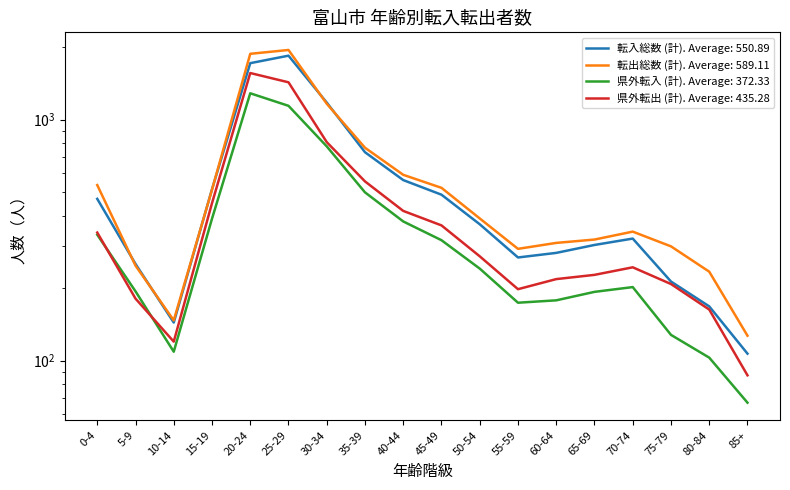

The 転入総数 (計) series shows 634 at 0-4. True or false?

False